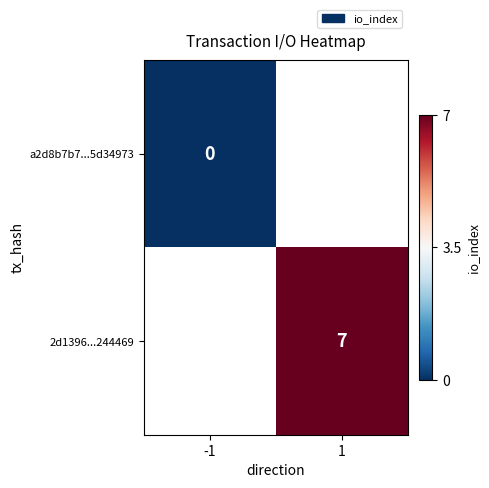

Is the value of a2d8b7b7...5d34973 at -1 greater than the value of 2d1396...244469 at 1?

No